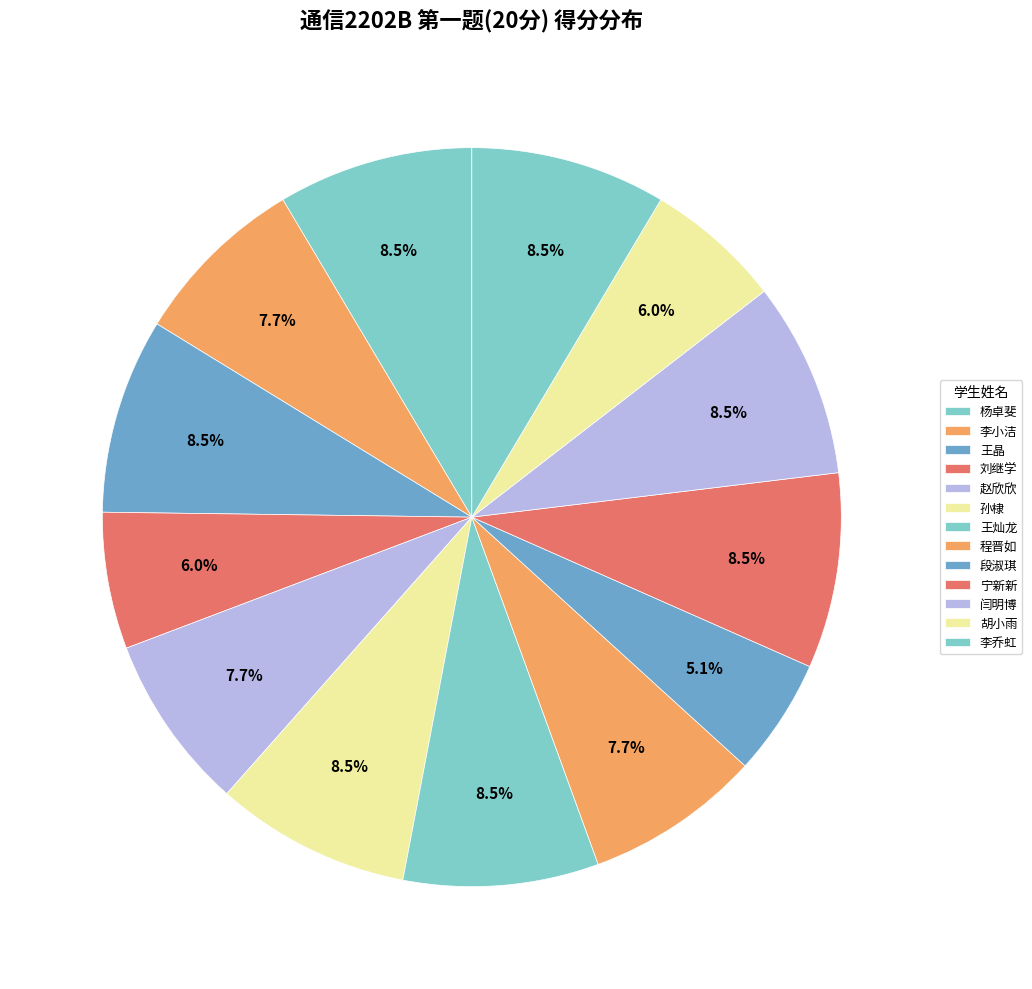

What is the smallest slice in the pie chart?

段淑琪